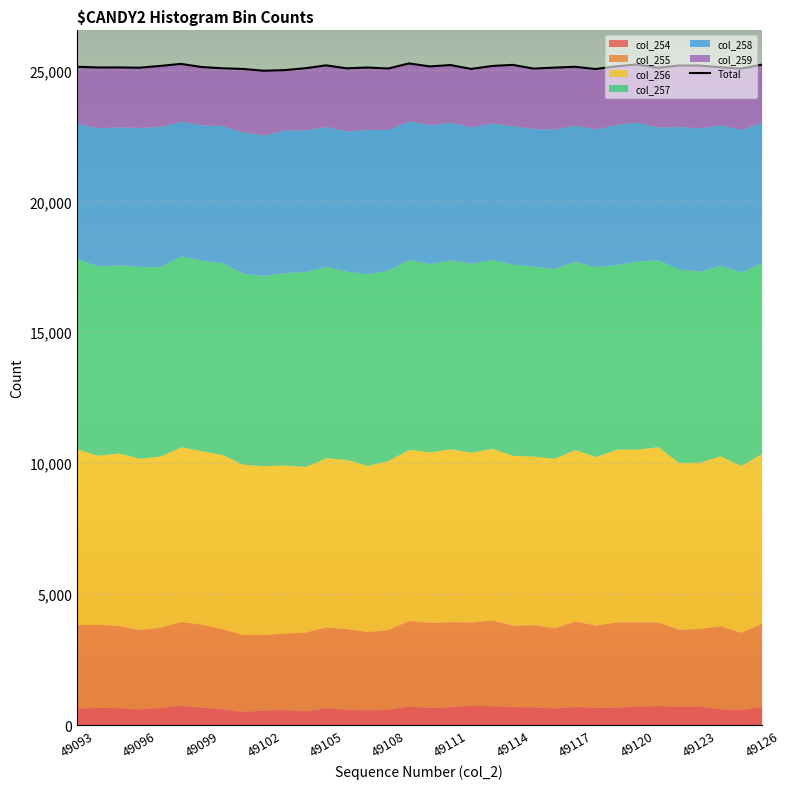

What is the approximate value at 49114, to the nearest 50?

25200